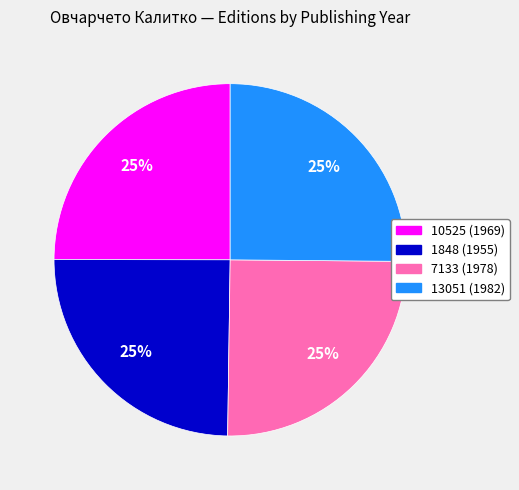

Approximately how many times larger is the value at 10525 (1969) compared to 7133 (1978)?

1.0